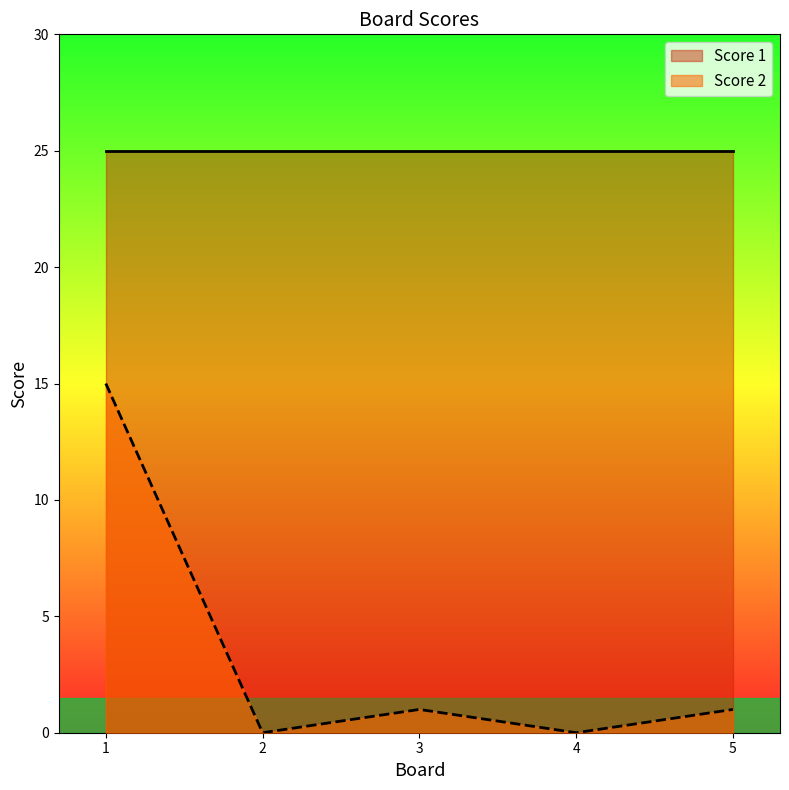

The value at 5 is 2. True or false?

False